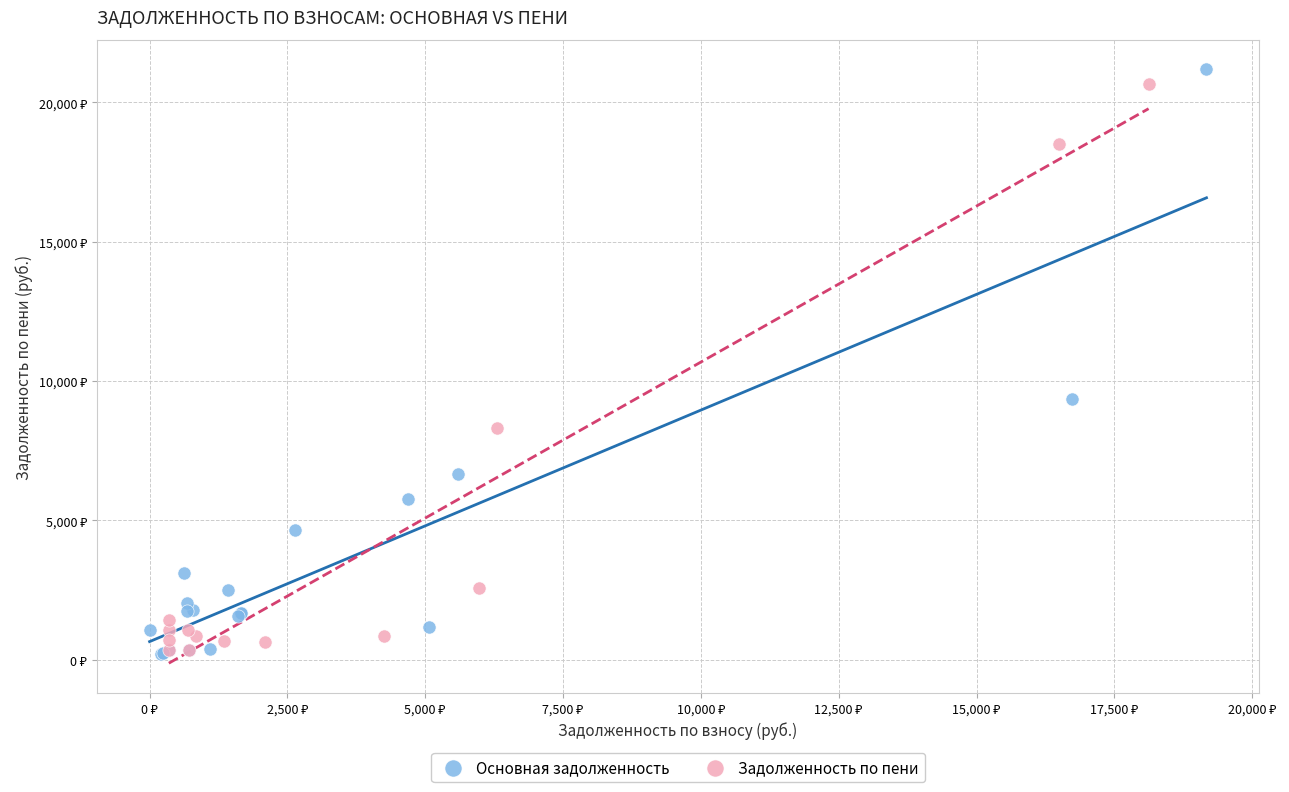

What are all the series names shown in the legend?

Основная задолженность, Задолженность по пени